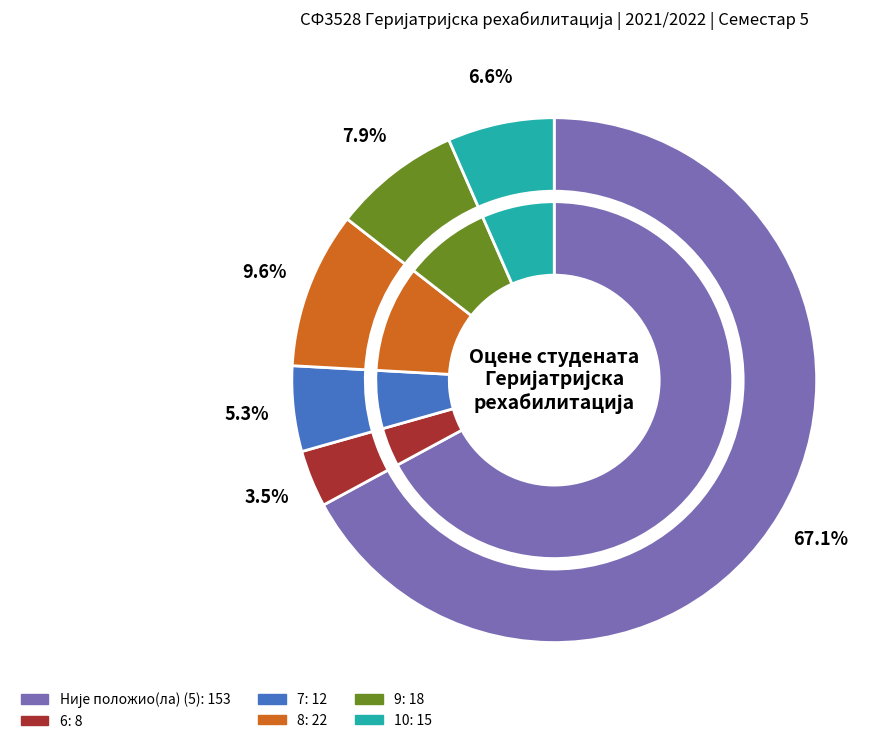

True or false: 6 accounts for 4% of the total.

True